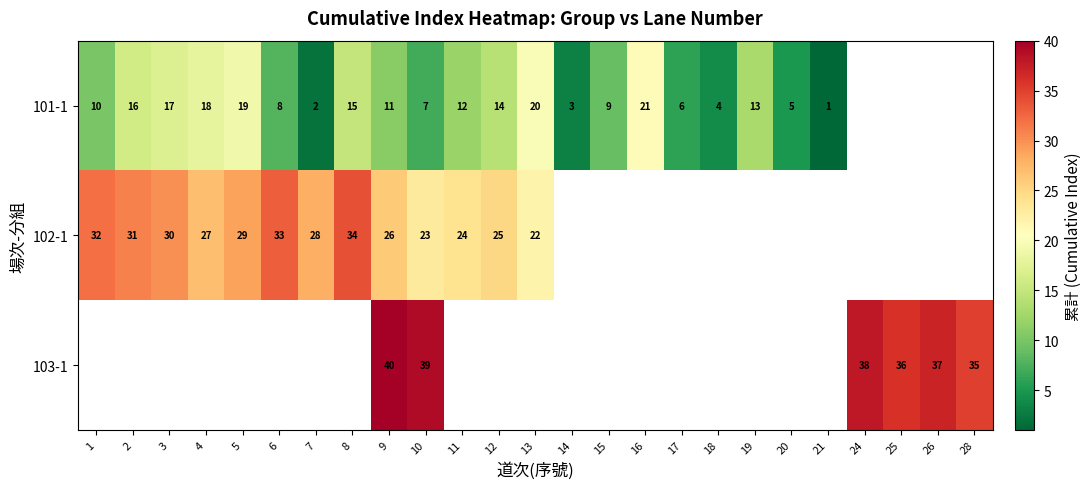

The row_1 series shows 10.8 at 3. True or false?

False